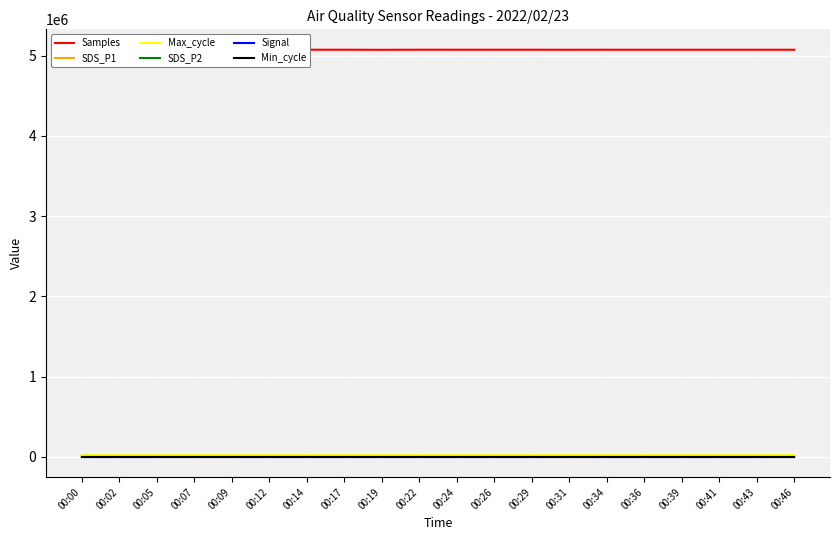

True or false: Signal and SDS_P1 intersect in this chart.

False